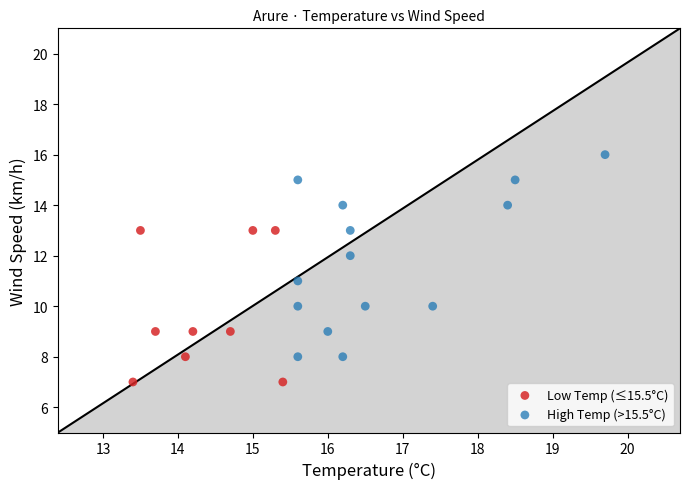

Which series has the largest Y range (max minus min)?

High Temp (>15.5°C)